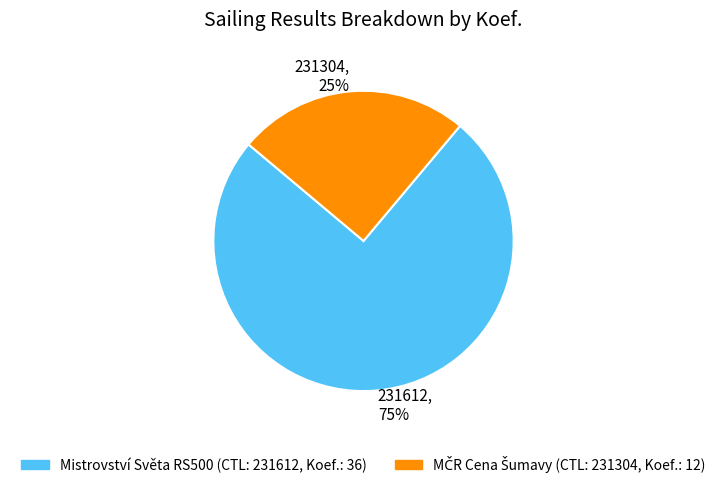

Is there any slice that represents more than half of the pie?

Yes